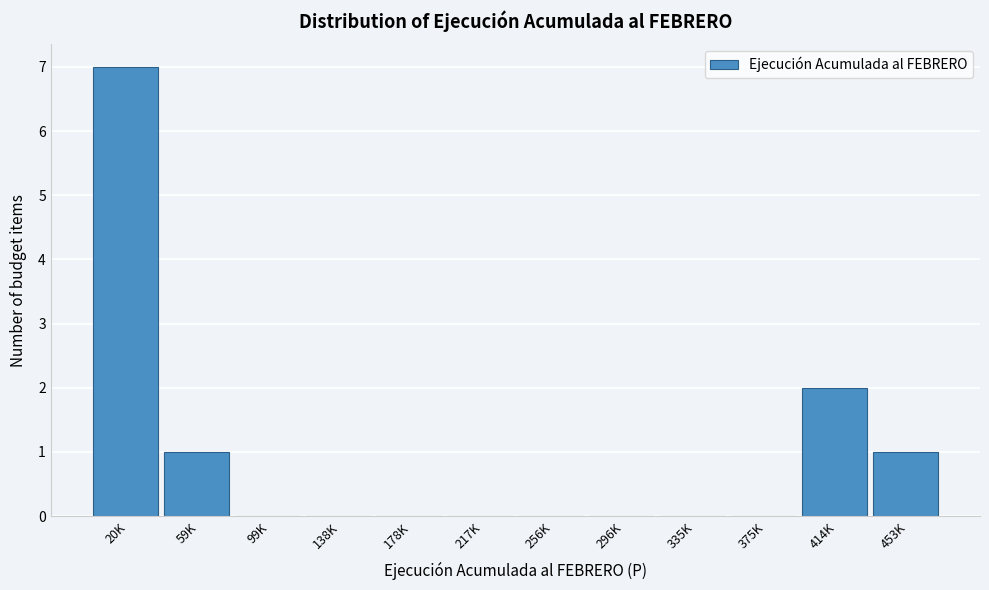

Reading left to right, what are all the values shown in this chart?

20K=7	59K=1	99K=0	138K=0	178K=0	217K=0	256K=0	296K=0	335K=0	375K=0	414K=2	453K=1